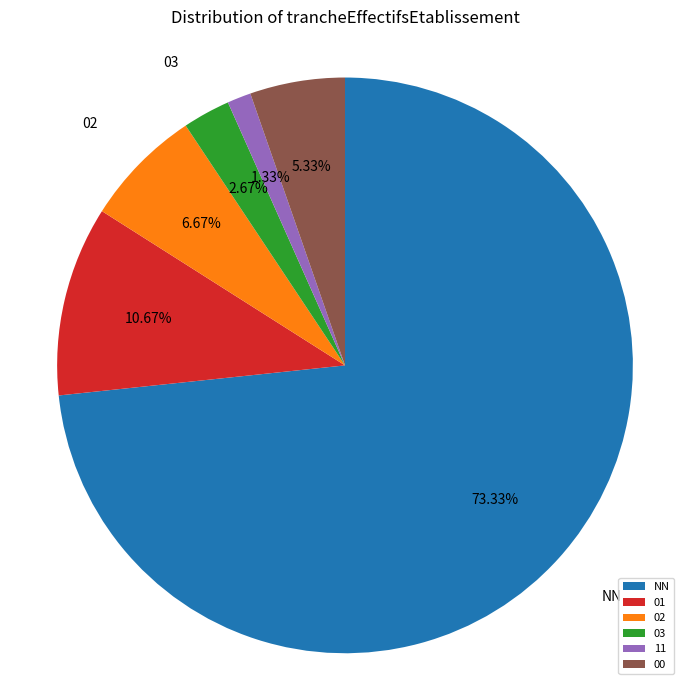

Combined, what portion of the pie is 03 and 11?

4.0%